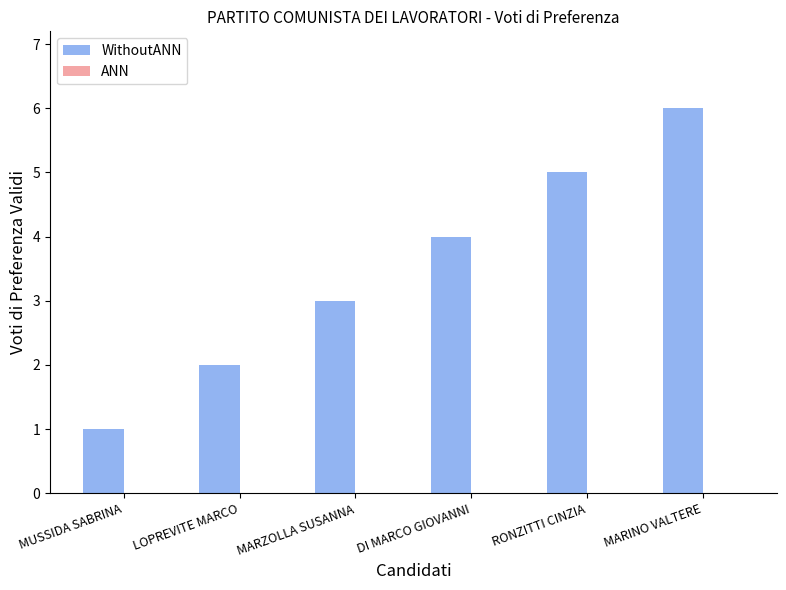

What is the label of the 1st bar from the left?

MUSSIDA SABRINA